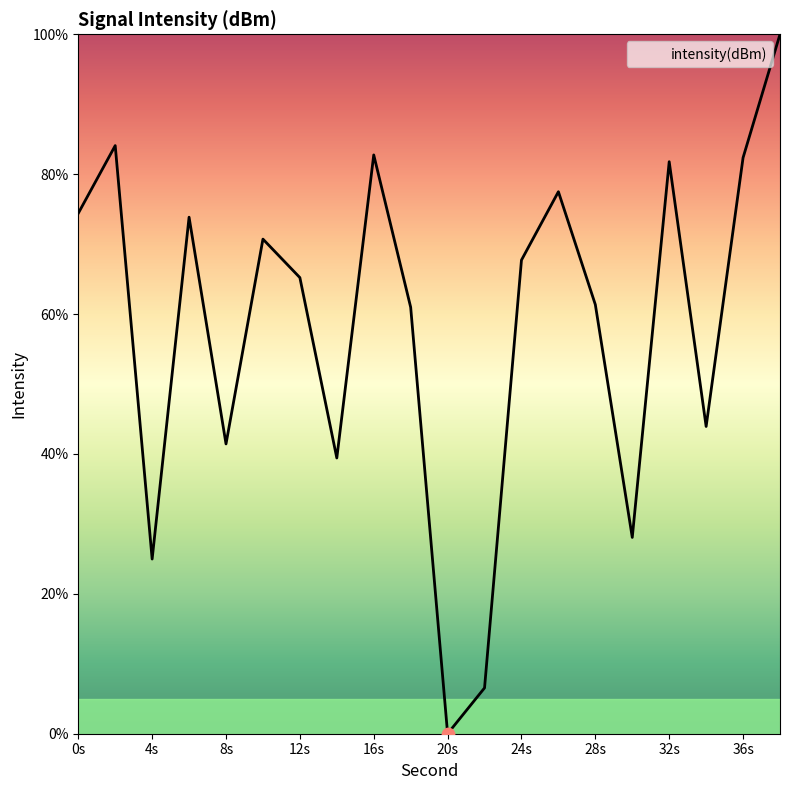

What is the greatest value displayed?

100.0